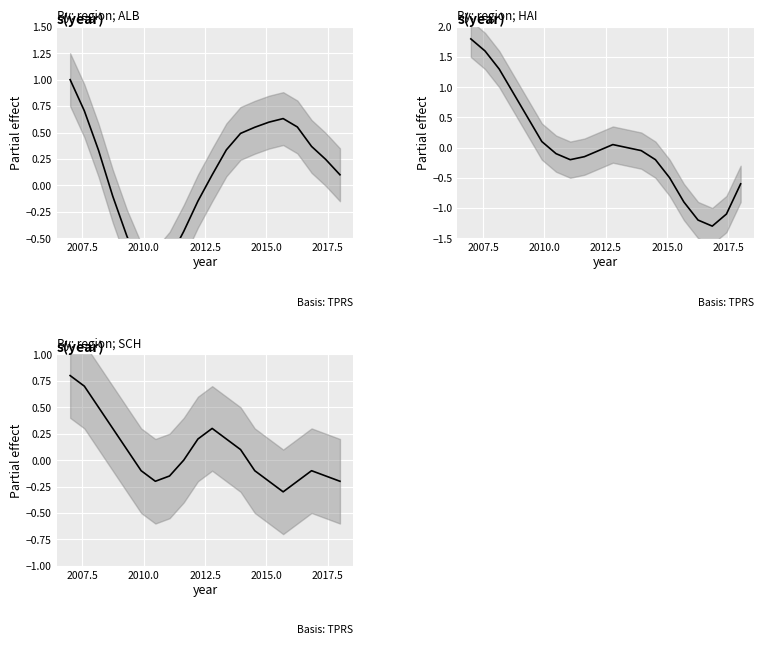

What is the approximate value at 2007.5?

0.8